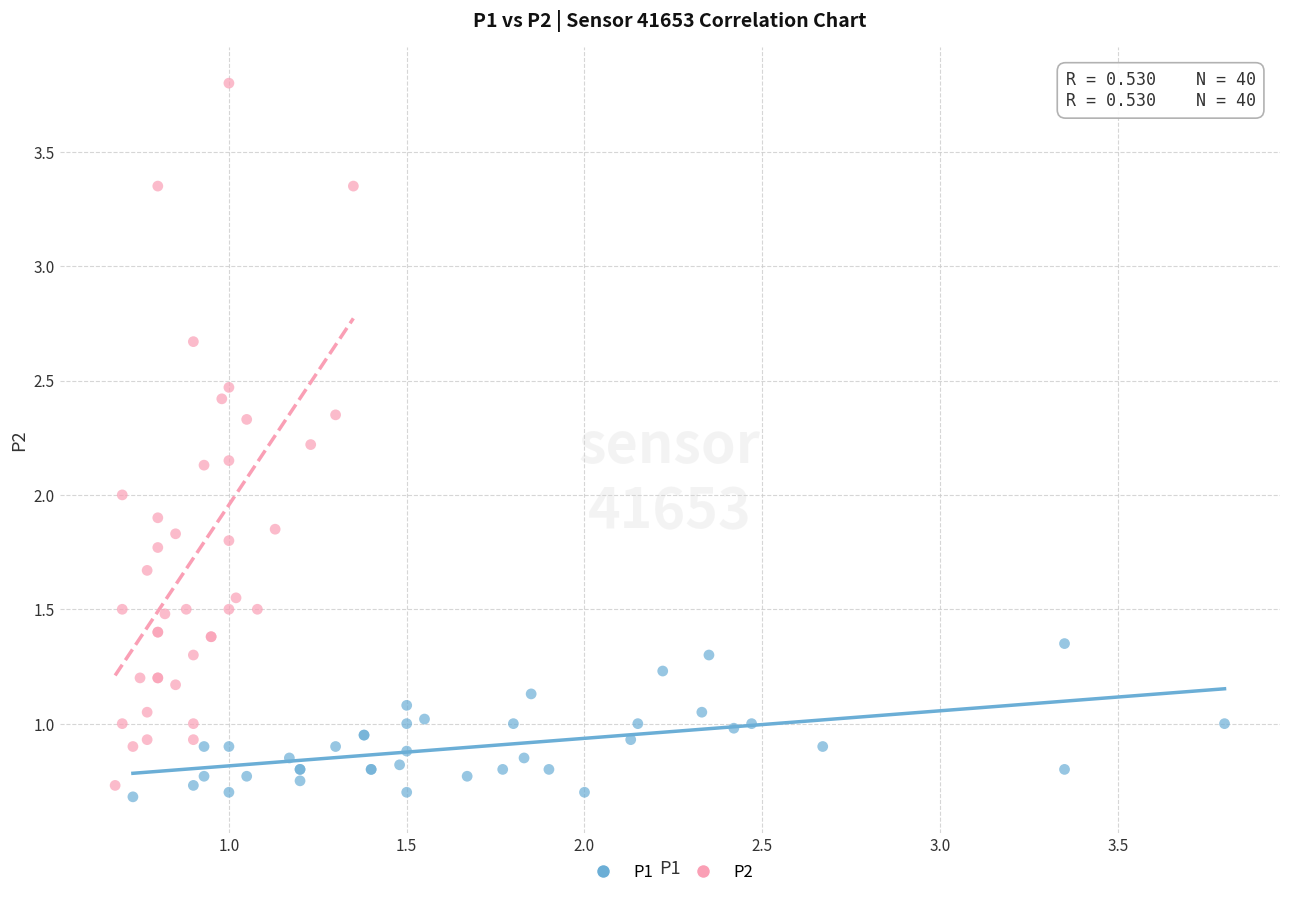

Which series contains the highest Y value?

P2